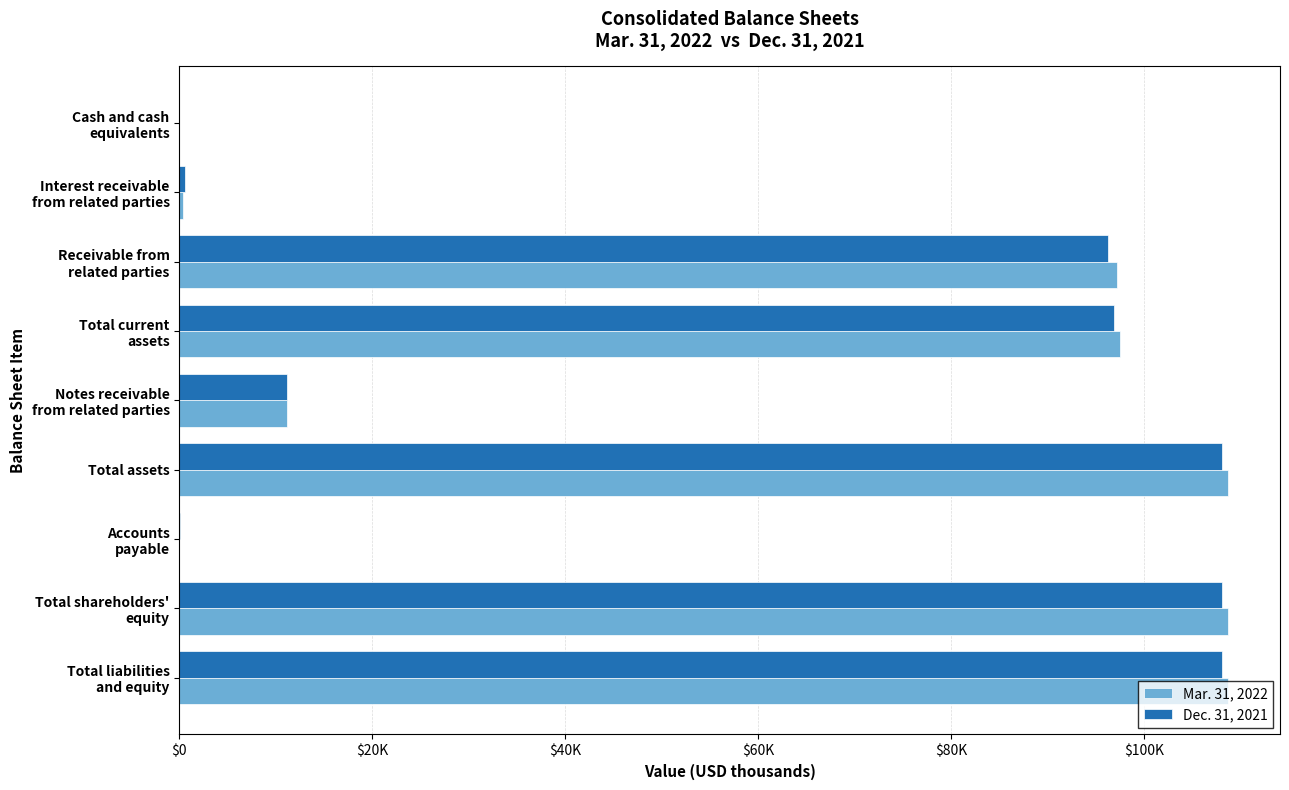

What are all the series names shown in the legend?

Mar. 31, 2022, Dec. 31, 2021